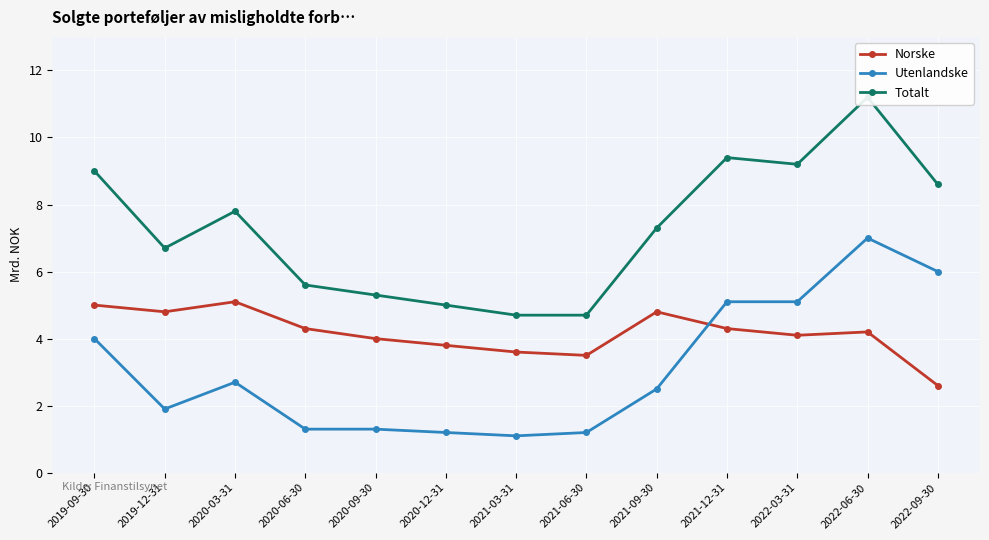

What is the label of the 10th point from the right?

2020-06-30